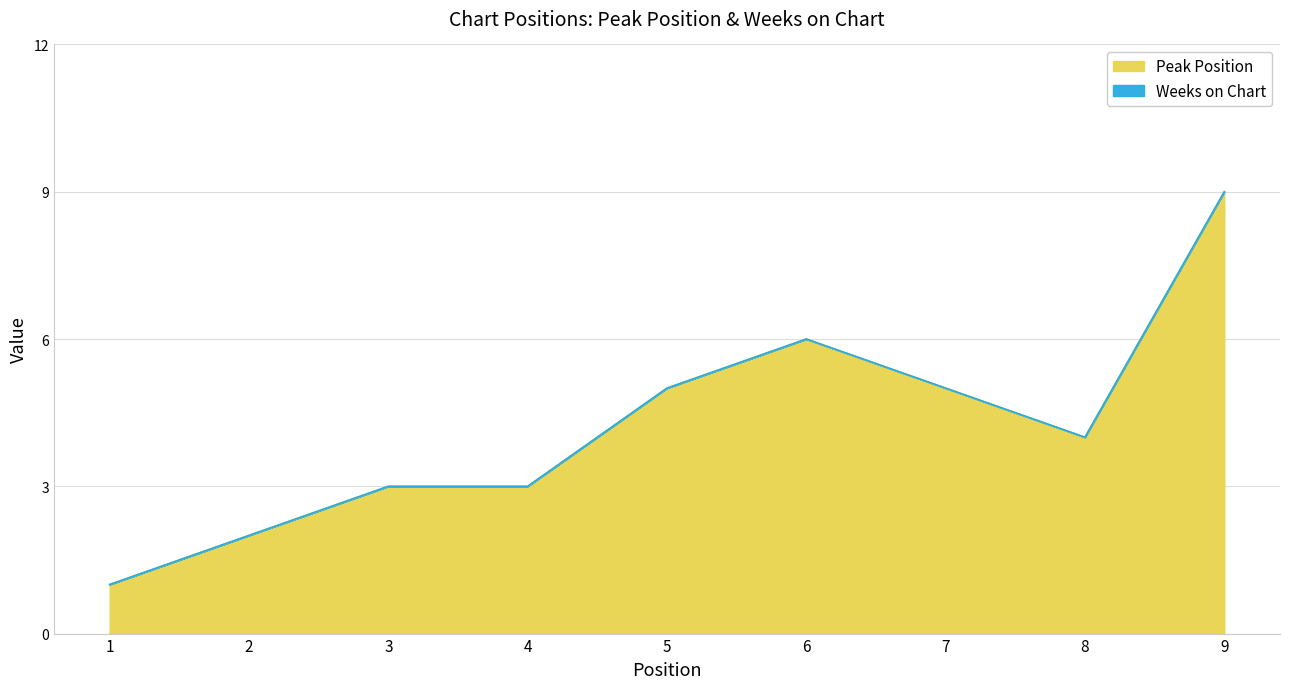

Which has a higher value, 1 or 4?

4